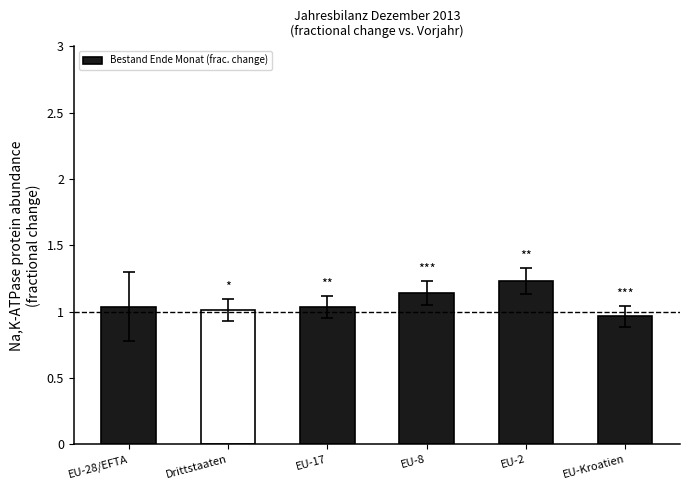

How many data points are above 1?

5